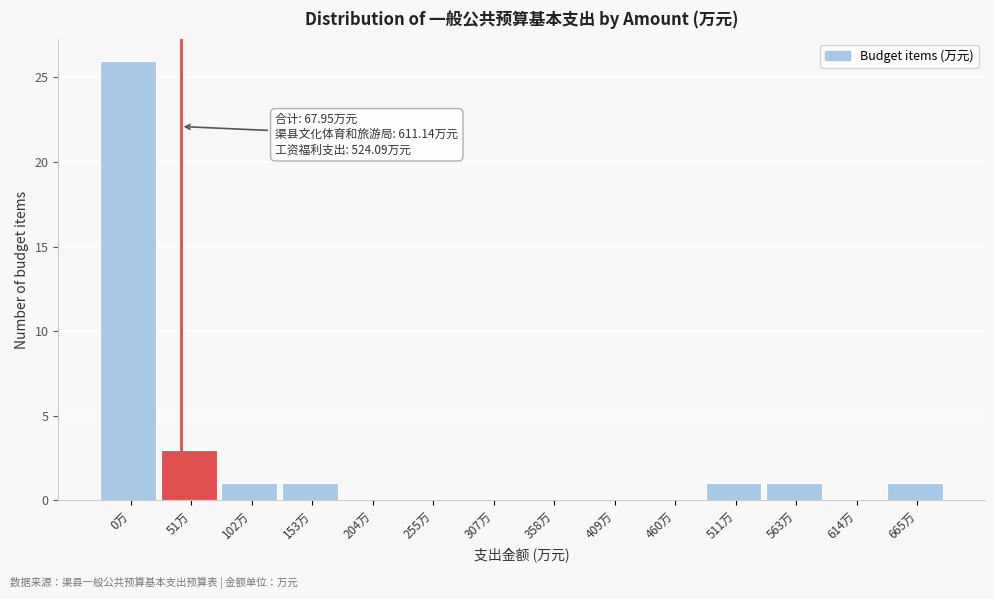

Reading left to right, list all the values displayed in this chart.

0万=26	51万=3	102万=1	153万=1	204万=0	255万=0	307万=0	358万=0	409万=0	460万=0	511万=1	563万=1	614万=0	665万=1